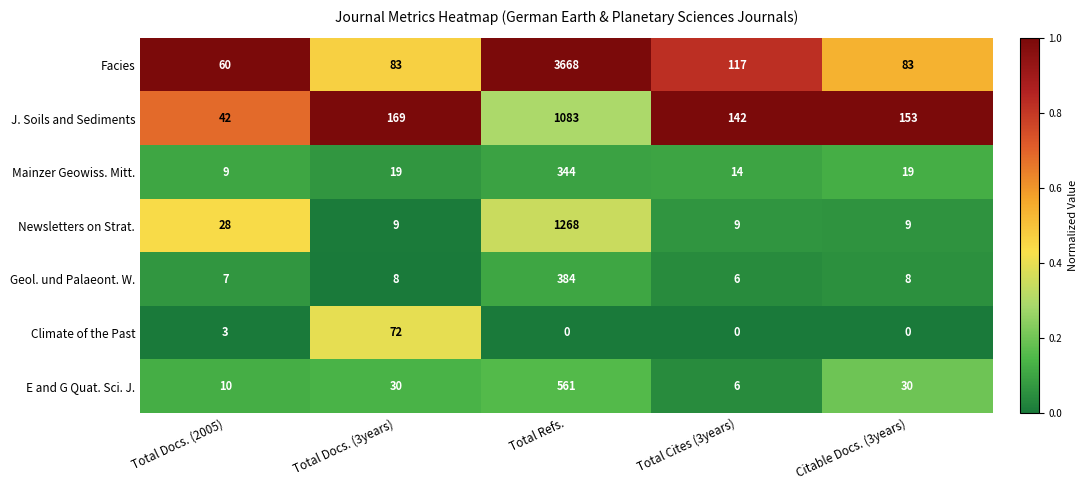

What is the difference between the J. Soils and Sediments values at Total Docs. (3years) and Total Cites (3years)?

27